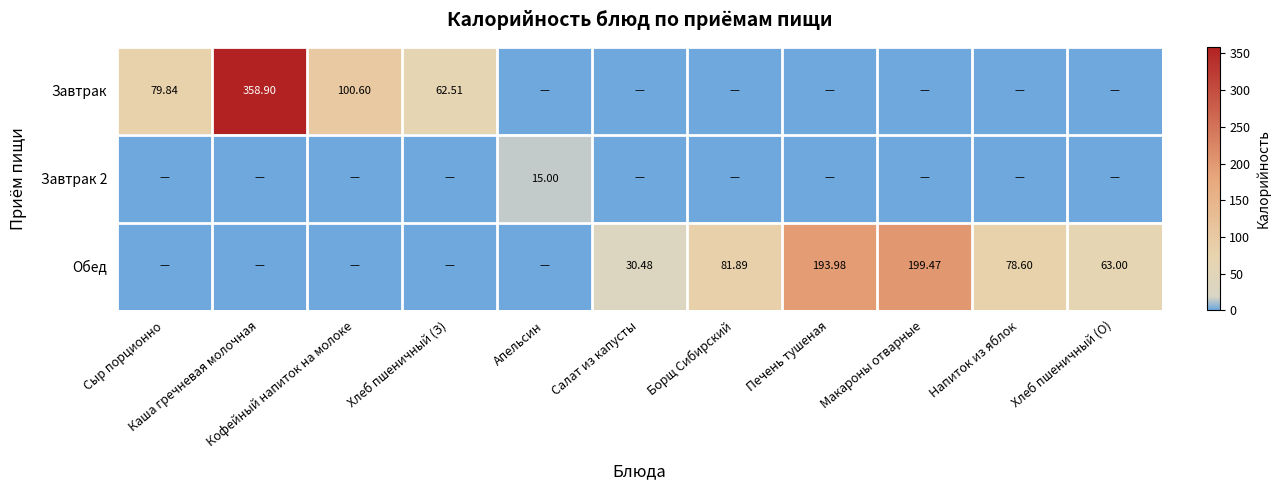

Rank the categories by Обед value from lowest to highest.

Сыр порционно, Каша гречневая молочная, Кофейный напиток на молоке, Хлеб пшеничный (З), Апельсин, Салат из капусты, Хлеб пшеничный (О), Напиток из яблок, Борщ Сибирский, Печень тушеная, Макароны отварные